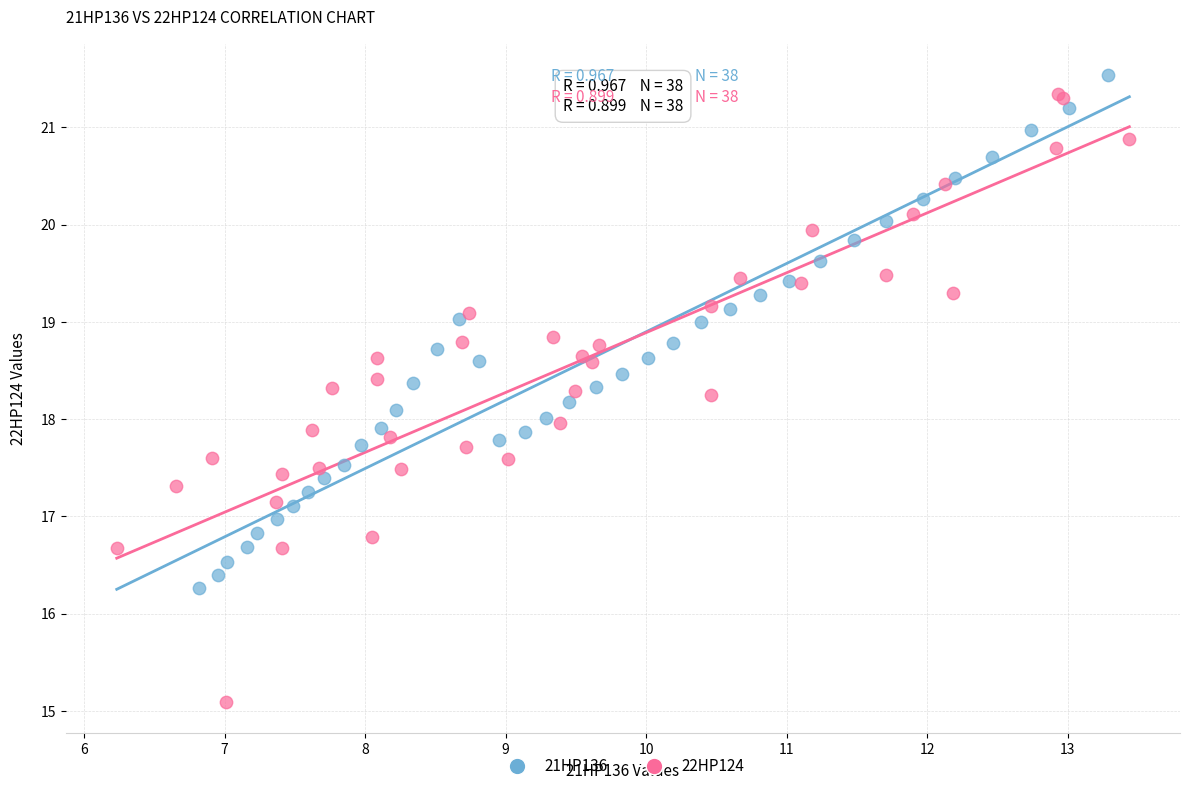

Which series contains the lowest Y value?

22HP124